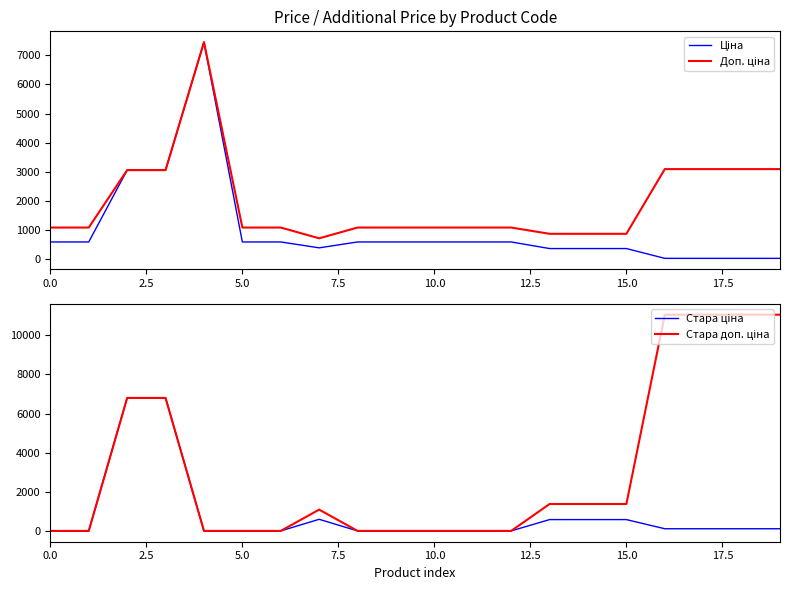

In Доп. ціна, how many points are lower than both neighbors (excluding endpoints)?

1